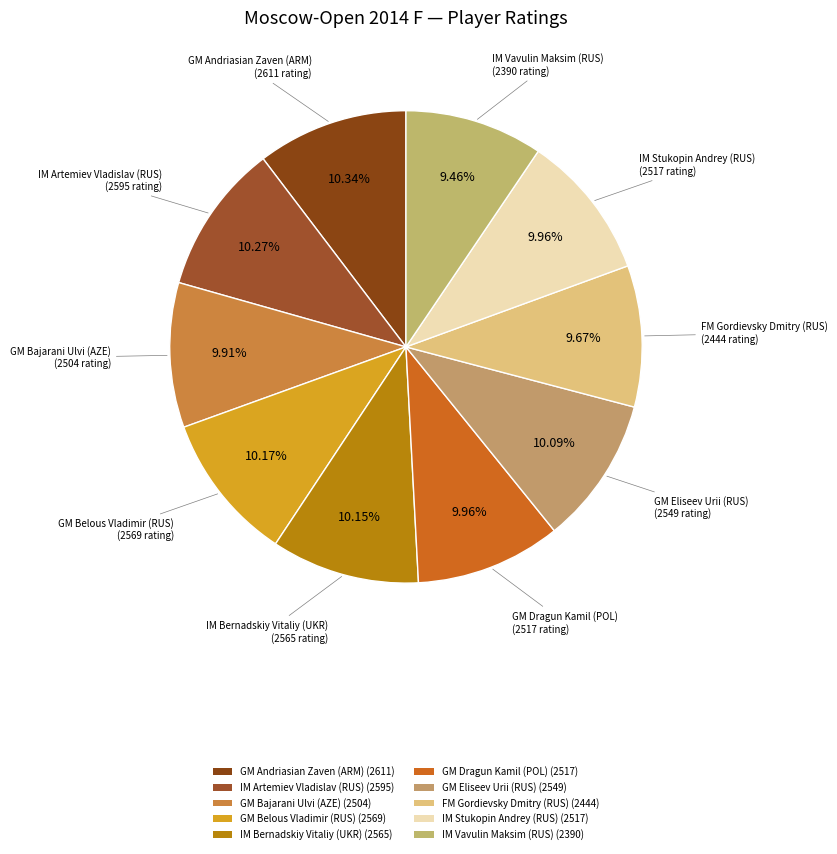

Which slice is the smallest?

IM Vavulin Maksim (RUS)